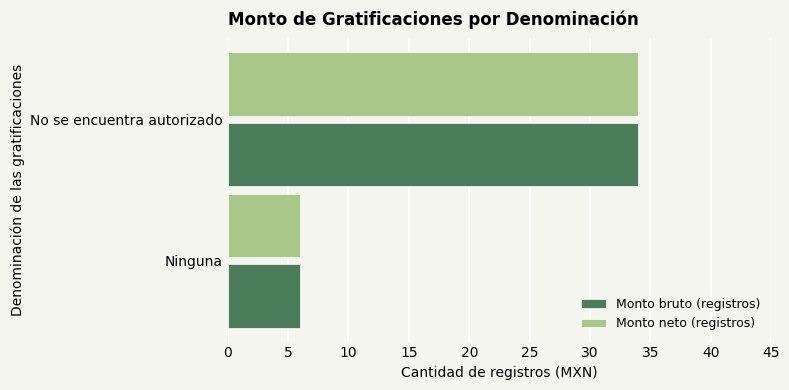

At which category is the sum across all series the highest?

No se encuentra autorizado